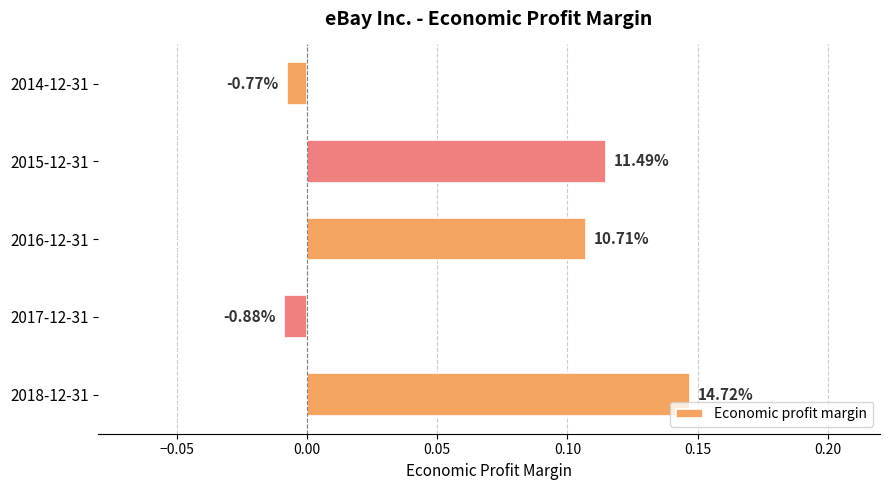

How many bars are there in total?

5